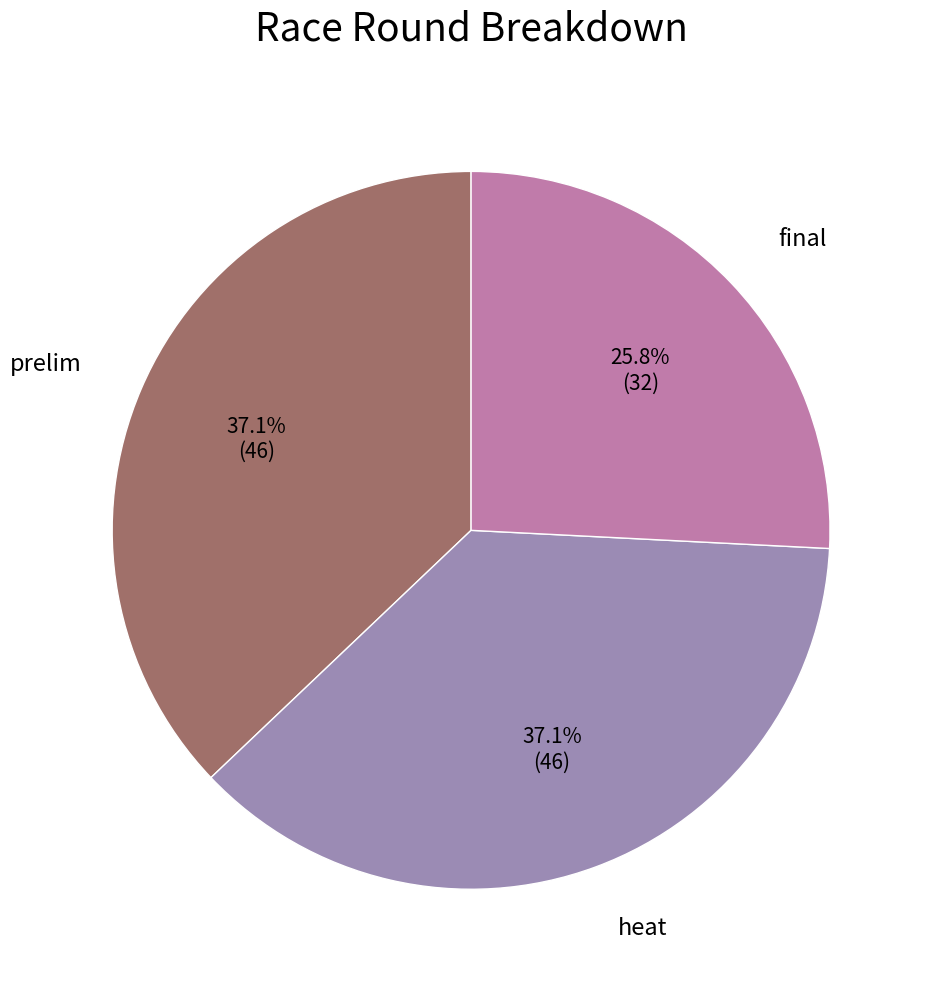

How many segments does this pie chart have?

3